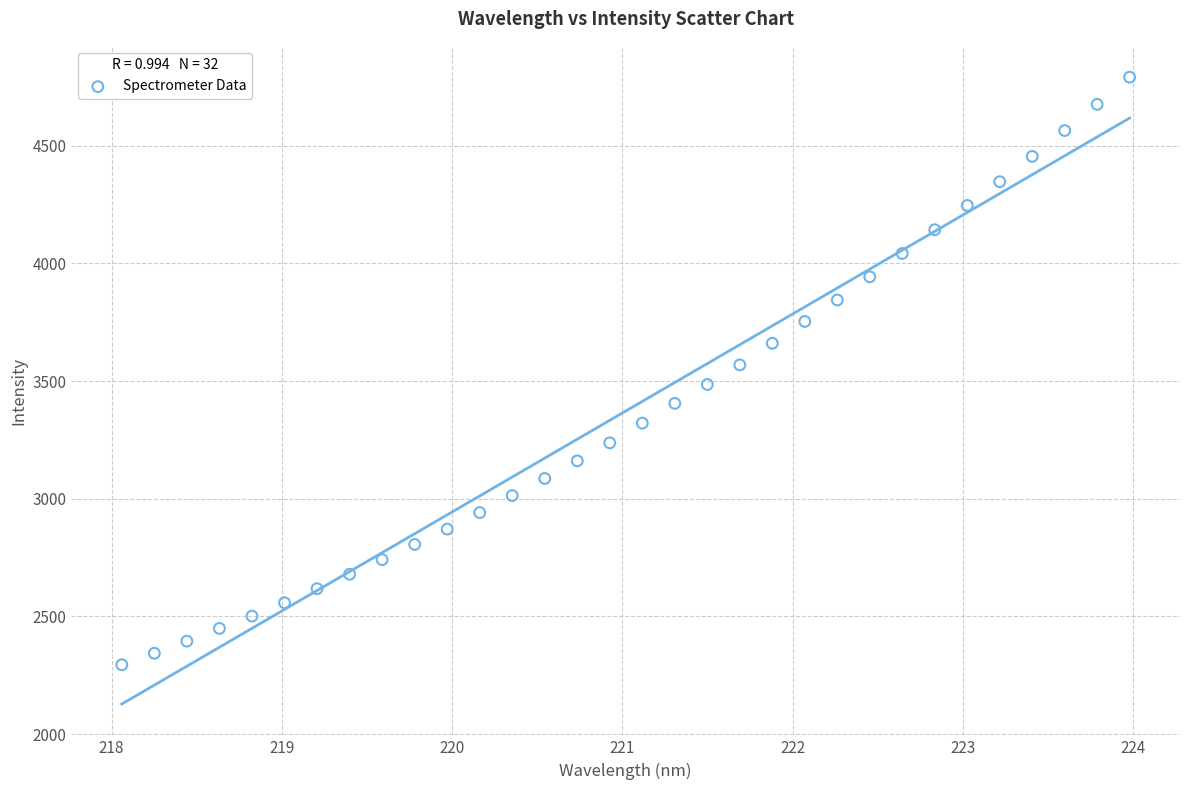

What is the range of Y values (max minus min)?

2495.4